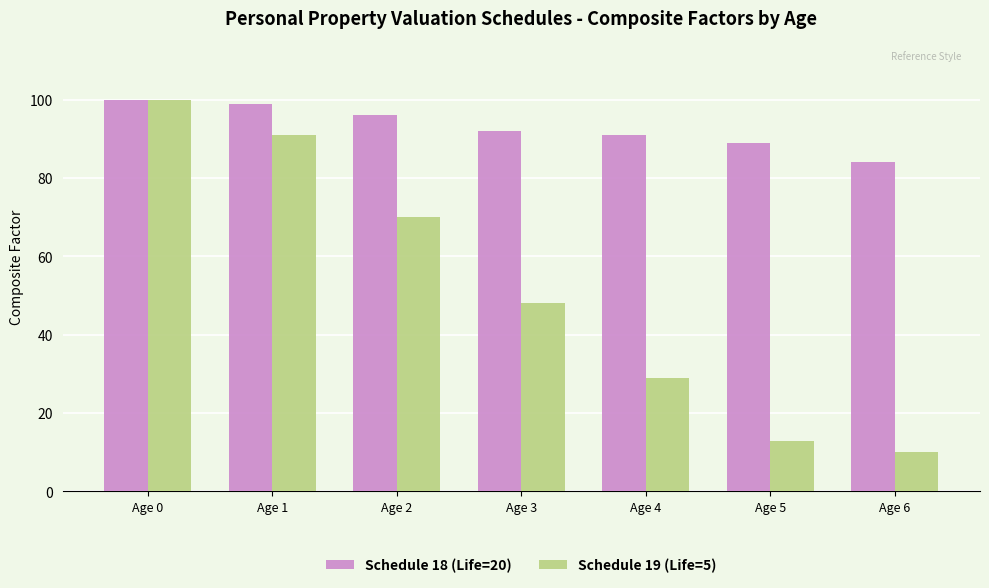

Is it true that Schedule 18 (Life=20) equals 96 at Age 2?

True